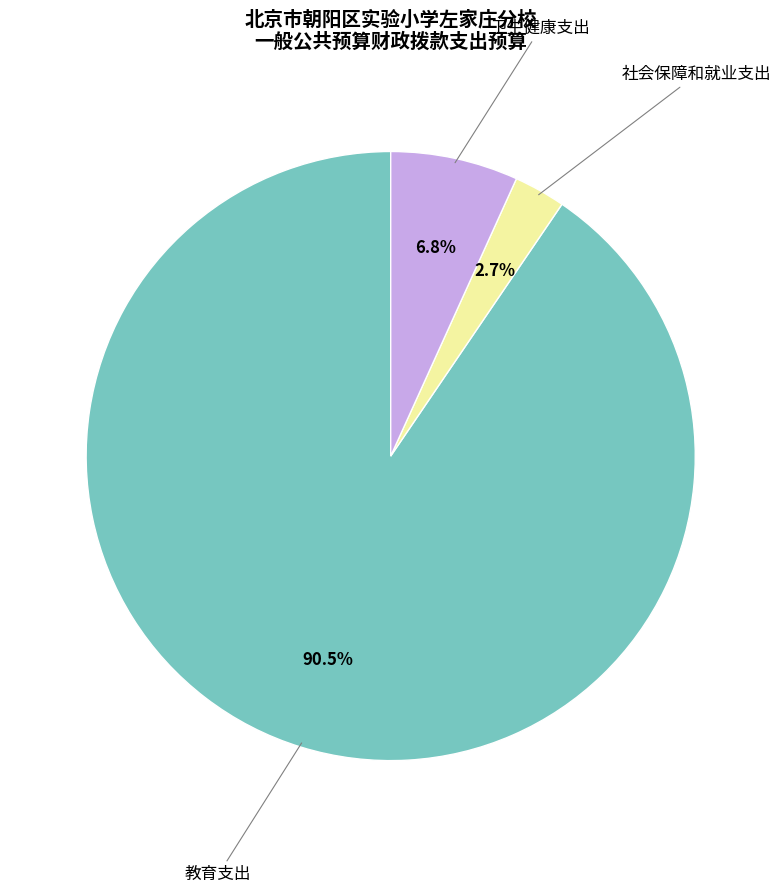

Is there a majority slice in this chart?

Yes